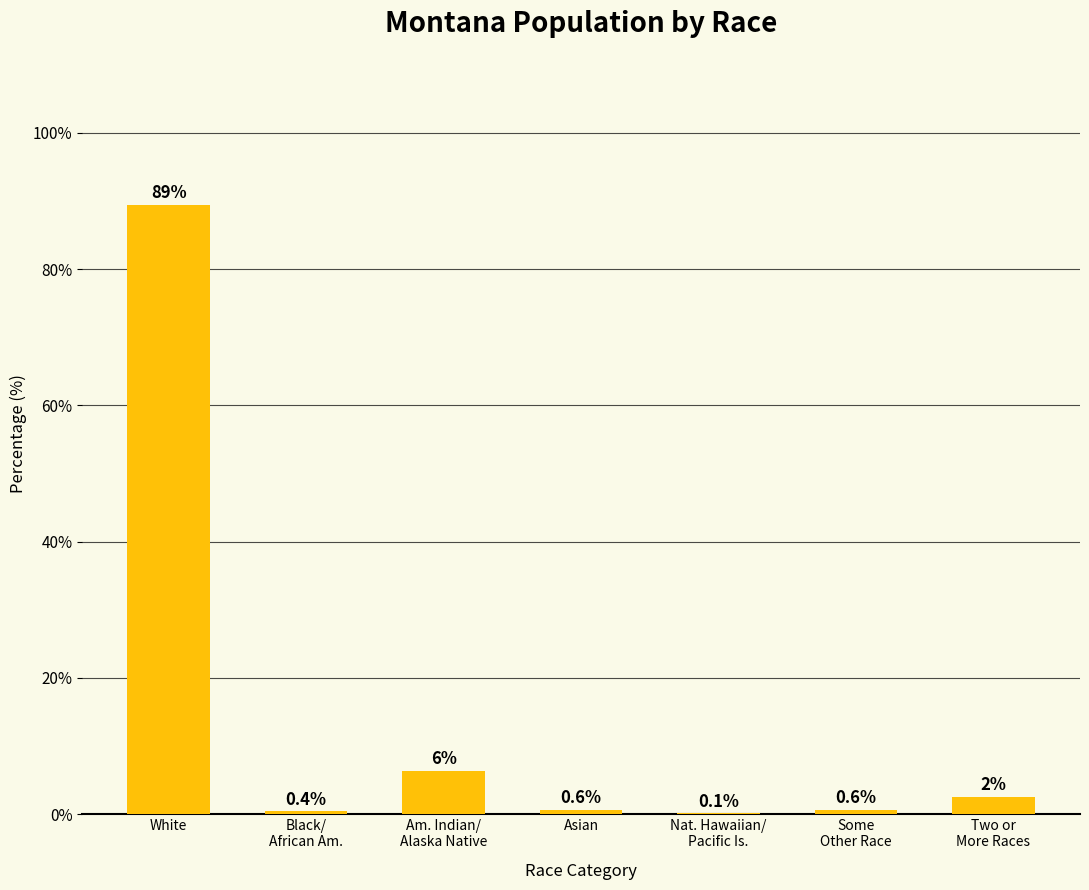

Between Some
Other Race and White, which is larger?

White